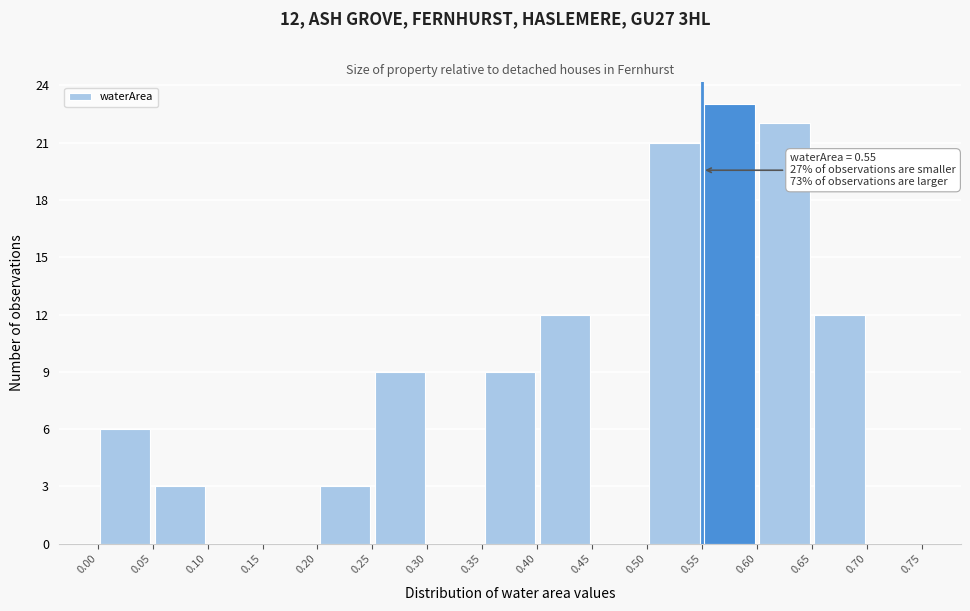

Which range on the x-axis has the tallest bar?

0.55 to 0.60